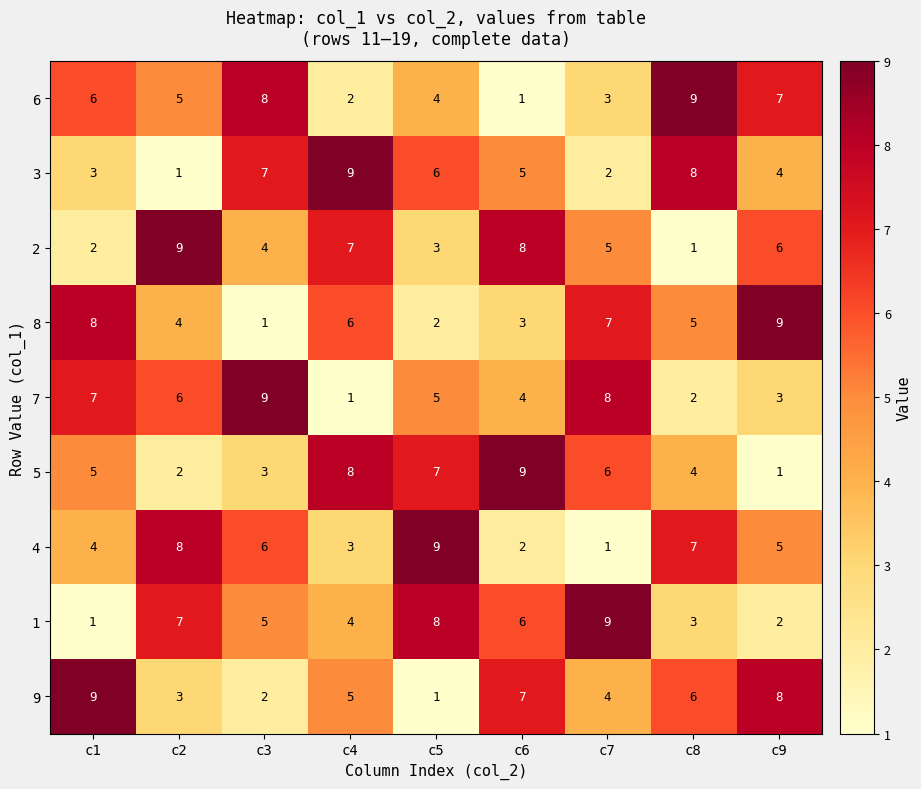

What is the sum of all 4 values?

45